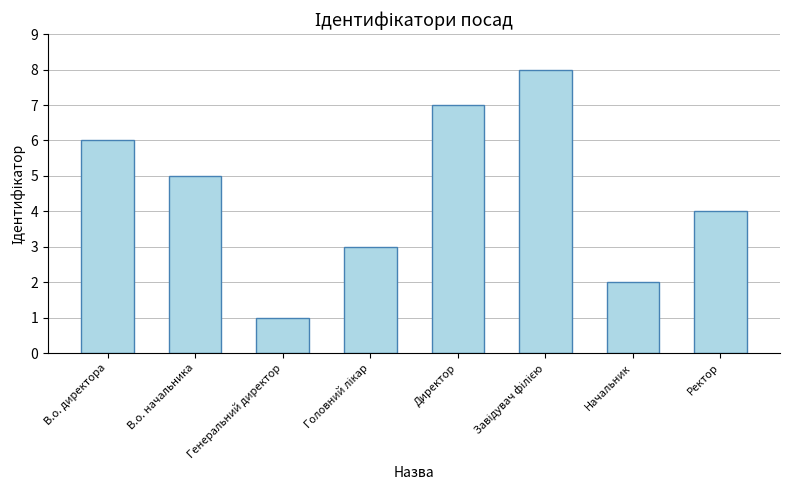

What is the smallest value displayed?

1